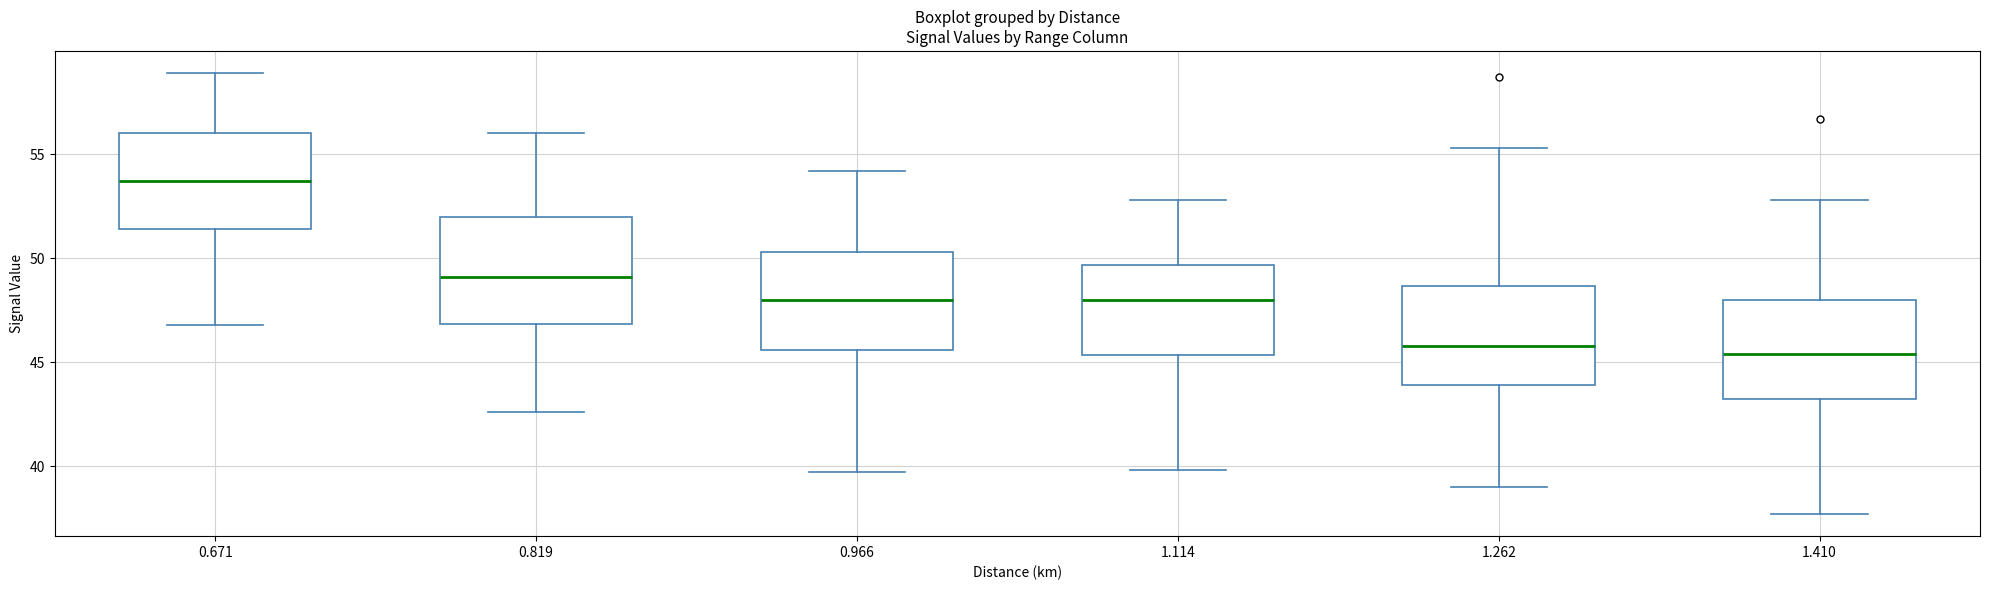

Reading left to right, transcribe this box plot: for each box, give where its median line is, the range the box spans, and where its two whiskers end, as read against the y-axis. The values are not printed on the chart, so give them approximately, as read against the axis.

0.671: median 53.5, box 51.5 to 56.0, whiskers 47.0 to 59.0
0.819: median 49.0, box 47.0 to 52.0, whiskers 42.5 to 56.0
0.966: median 48.0, box 45.5 to 50.5, whiskers 39.5 to 54.0
1.114: median 48.0, box 45.5 to 49.5, whiskers 40.0 to 53.0
1.262: median 46.0, box 44.0 to 48.5, whiskers 39.0 to 55.5
1.410: median 45.5, box 43.5 to 48.0, whiskers 37.5 to 53.0